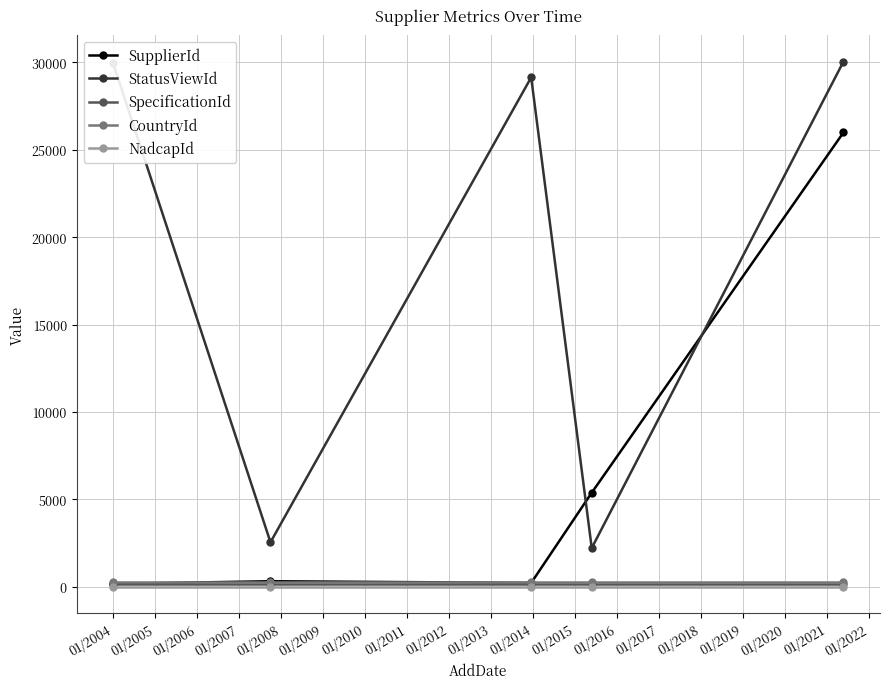

How many distinct data groups are displayed?

5